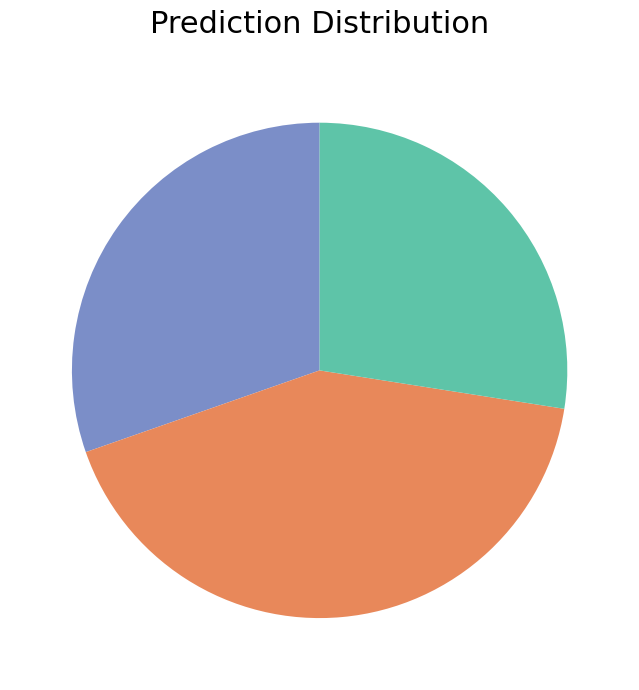

Count the number of slices in the pie.

3